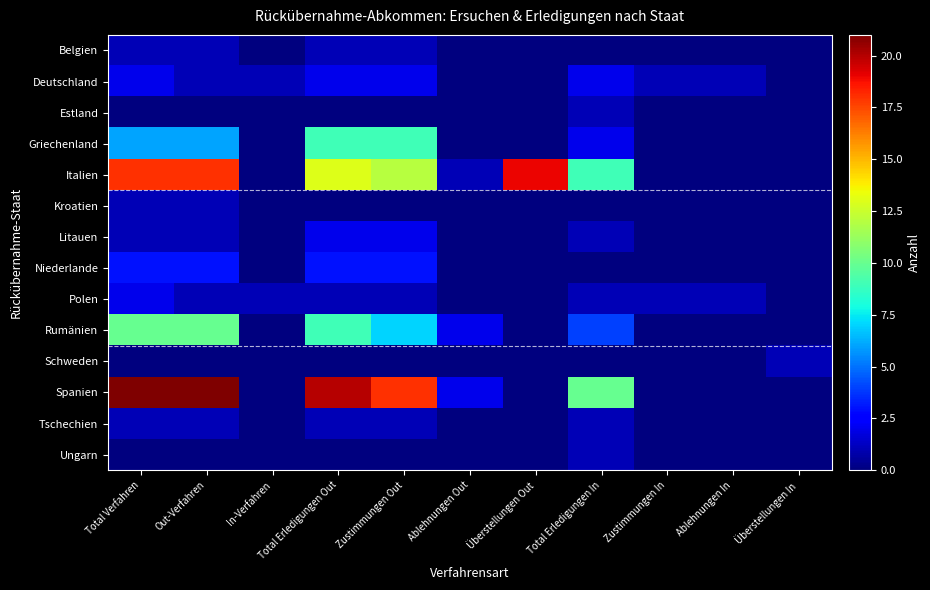

Which label corresponds to the smallest value in the chart?

In-Verfahren